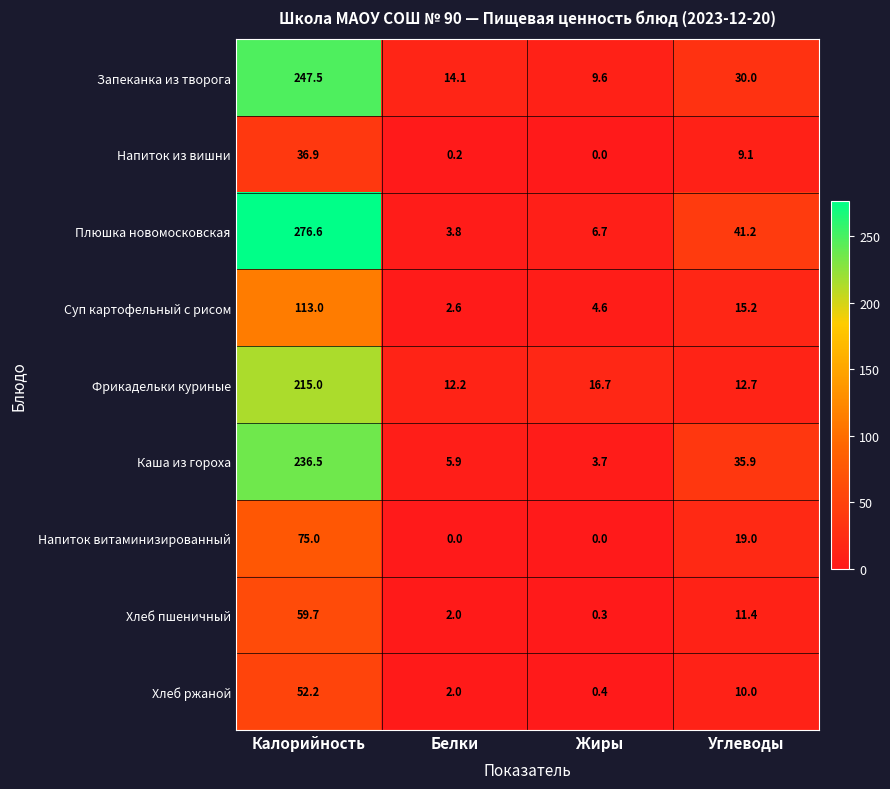

How many categories are shown in the chart?

4